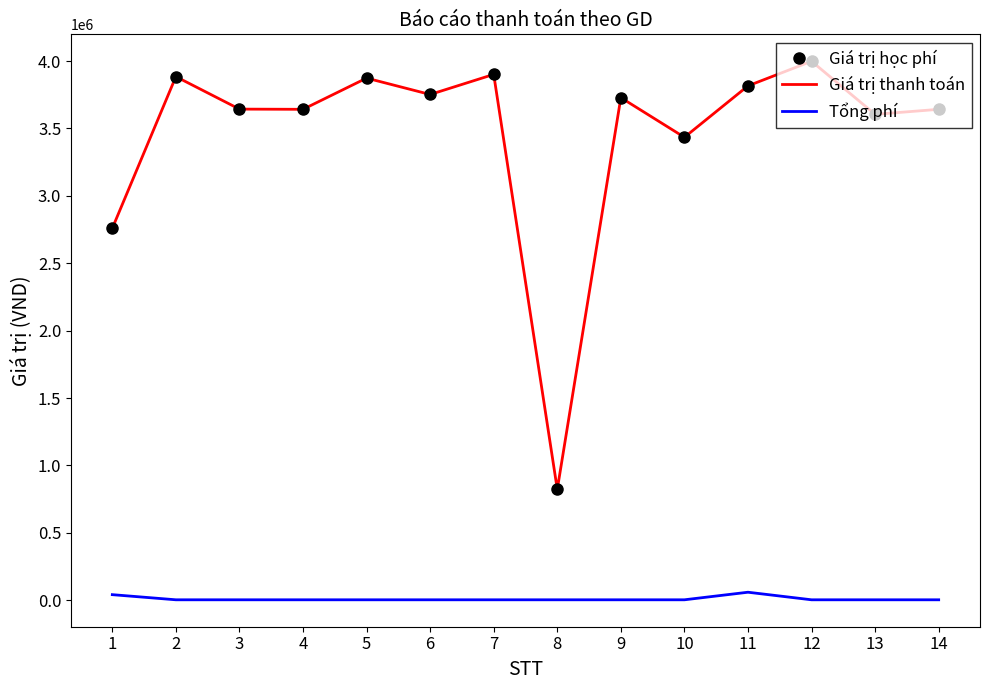

True or false: Giá trị học phí and Tổng phí intersect in this chart.

False